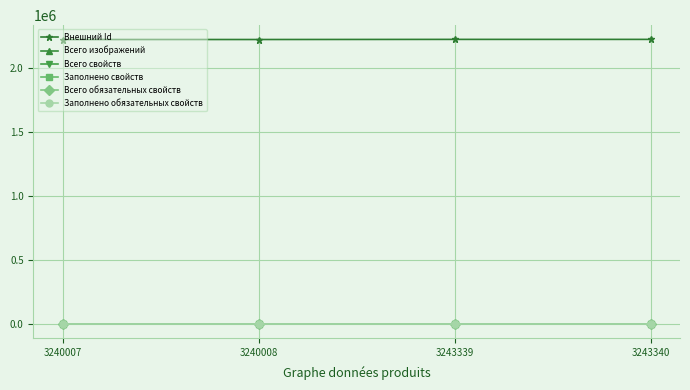

Is this an area chart (filled region under the line)?

No